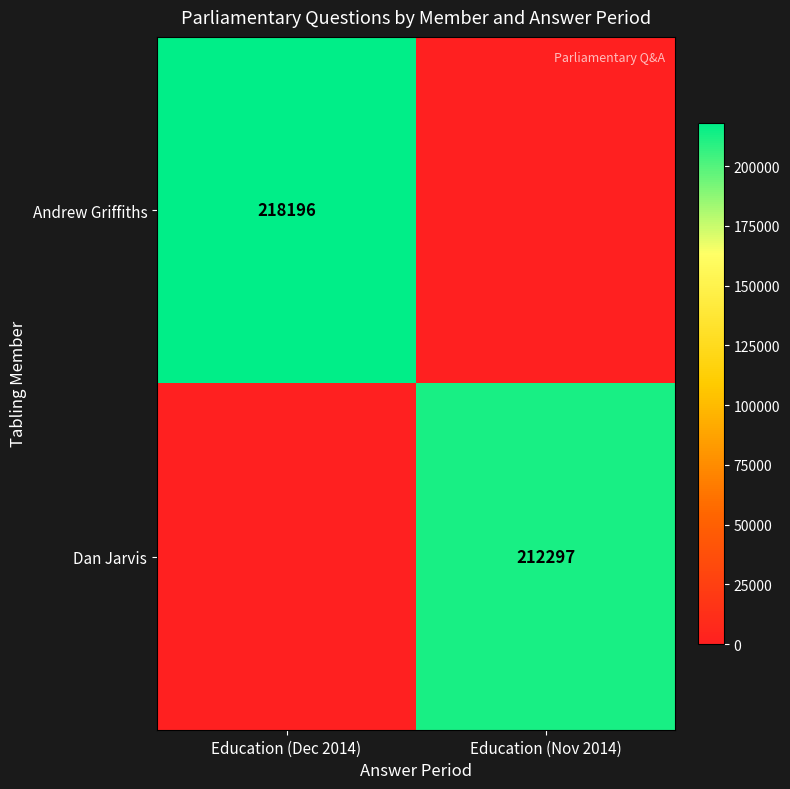

Is the value of Dan Jarvis at Education (Nov 2014) greater than the value of Andrew Griffiths at Education (Dec 2014)?

No